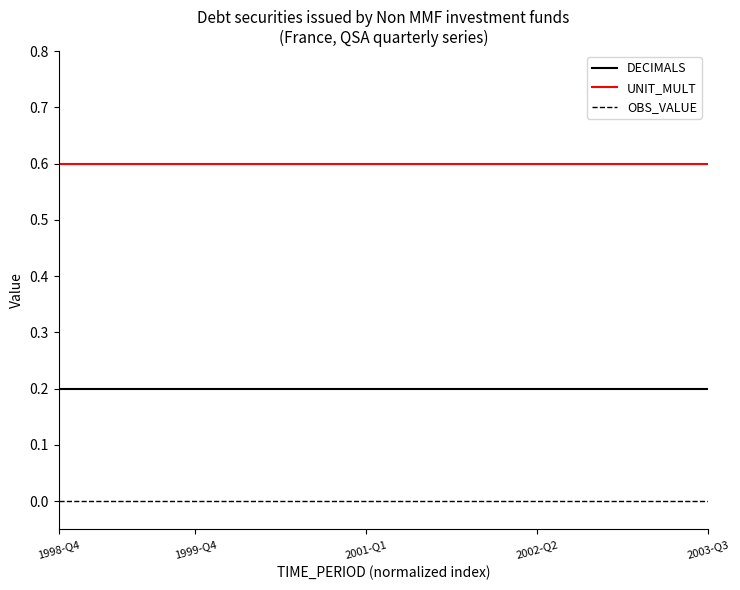

List the series in order of their overall mean, lowest first.

OBS_VALUE, DECIMALS, UNIT_MULT